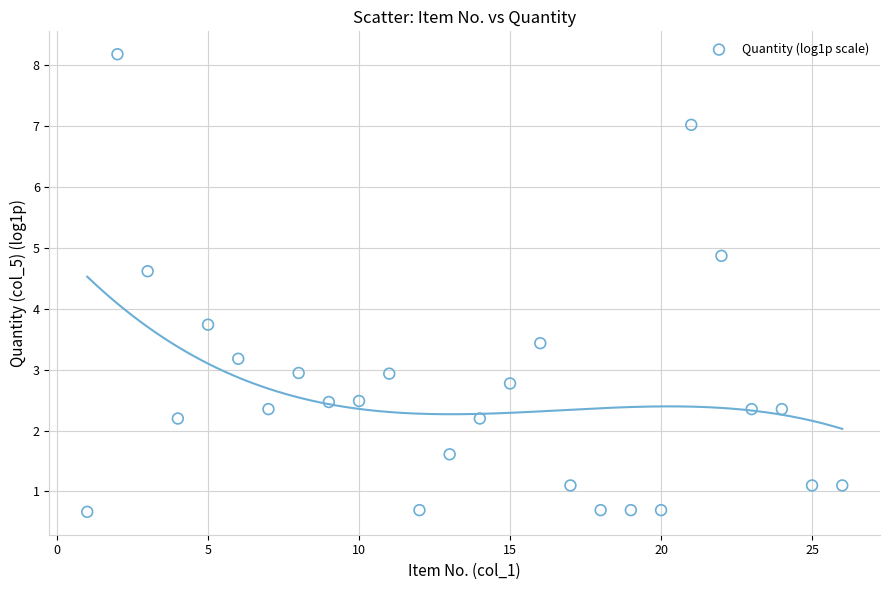

What Y value in the scatter plot is closest to 4?

3.7